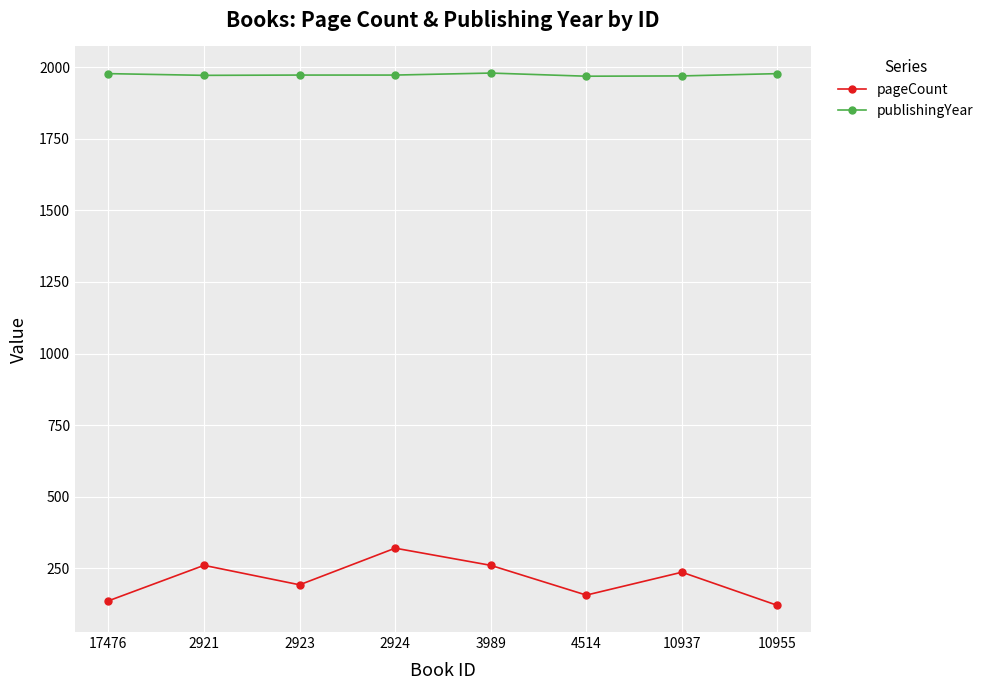

What is the minimum value shown in the chart?

120